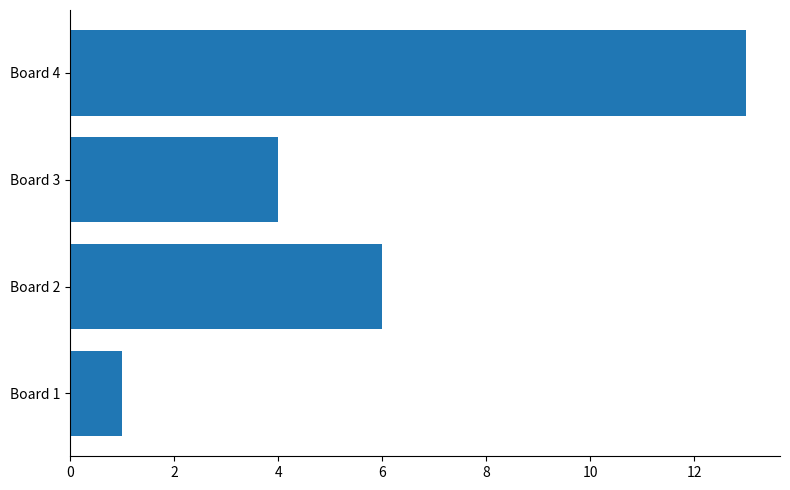

The value at Board 1 is 1. True or false?

True